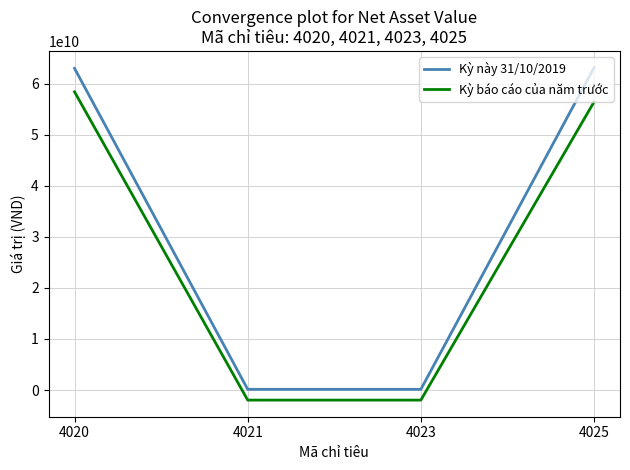

Which series has the largest range (max minus min)?

Kỳ này 31/10/2019